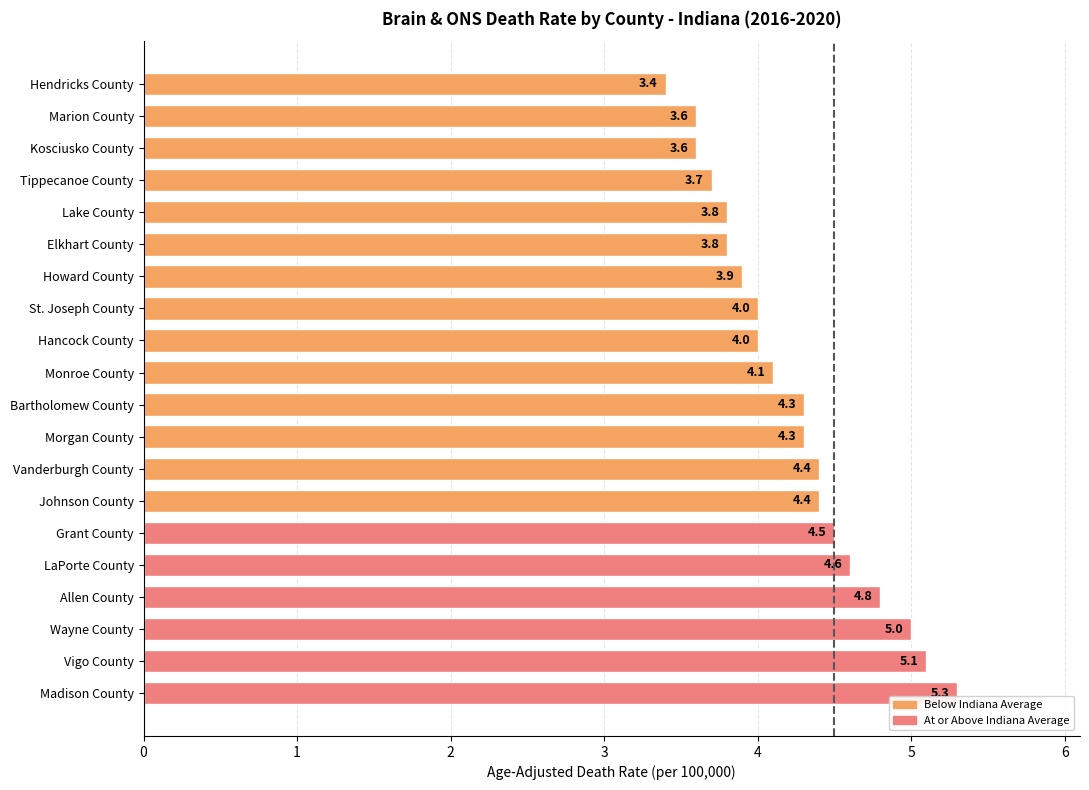

The chart shows a value of 3.0 at Madison County. True or false?

False